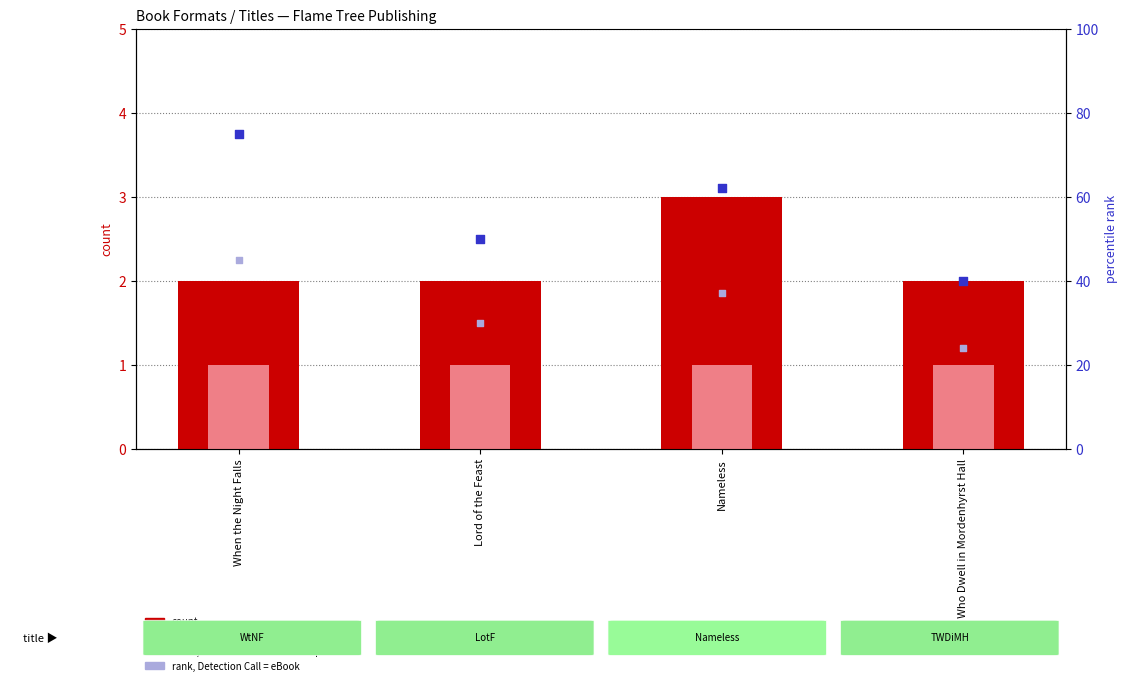

Which series has the largest Y range (max minus min)?

percentile rank within the sample